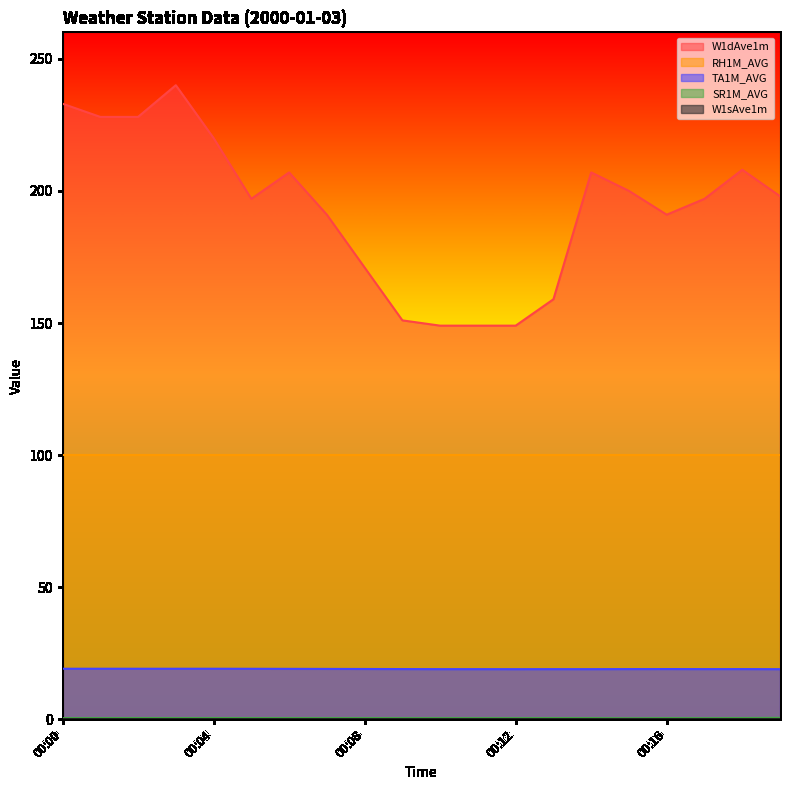

True or false: W1dAve1m and SR1M_AVG cross at least once.

False